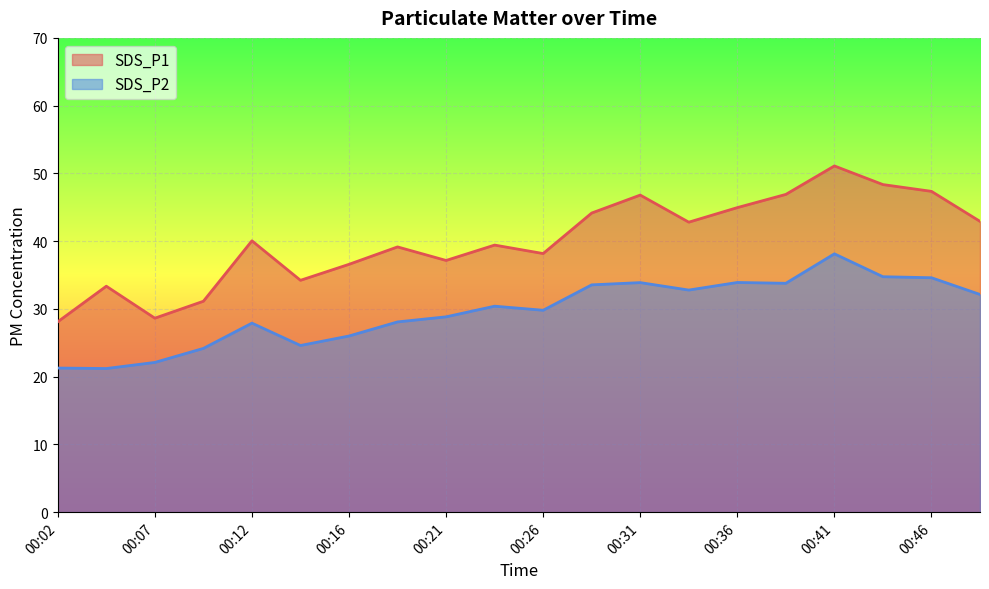

Which has a higher value, 00:26 or 00:29?

00:29